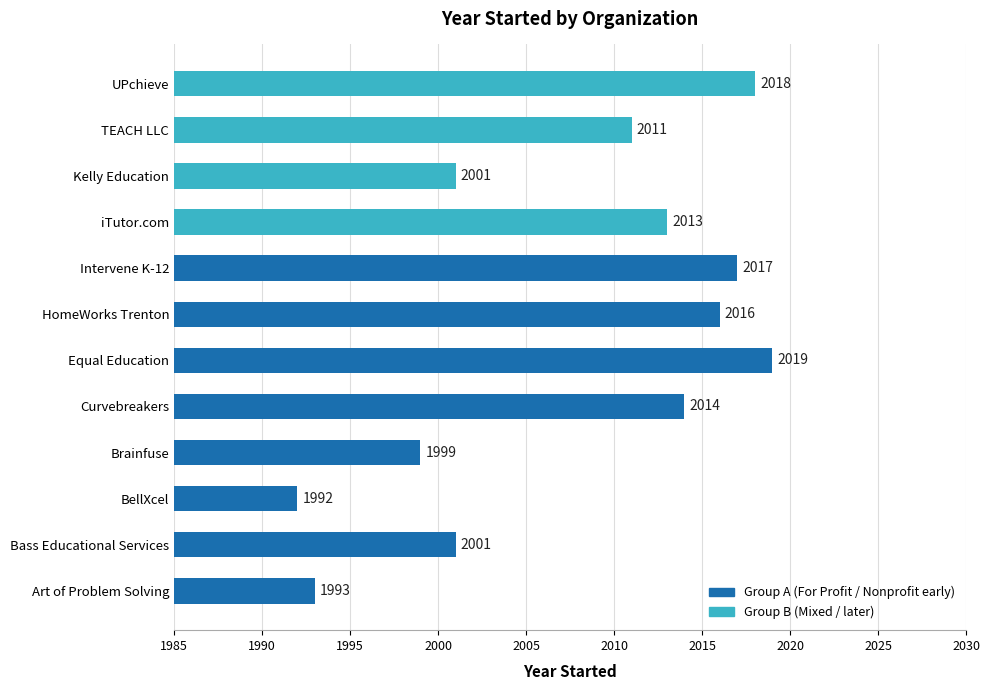

Reading top to bottom, what are all the values shown in this chart?

2018	2011	2001	2013	2017	2016	2019	2014	1999	1992	2001	1993